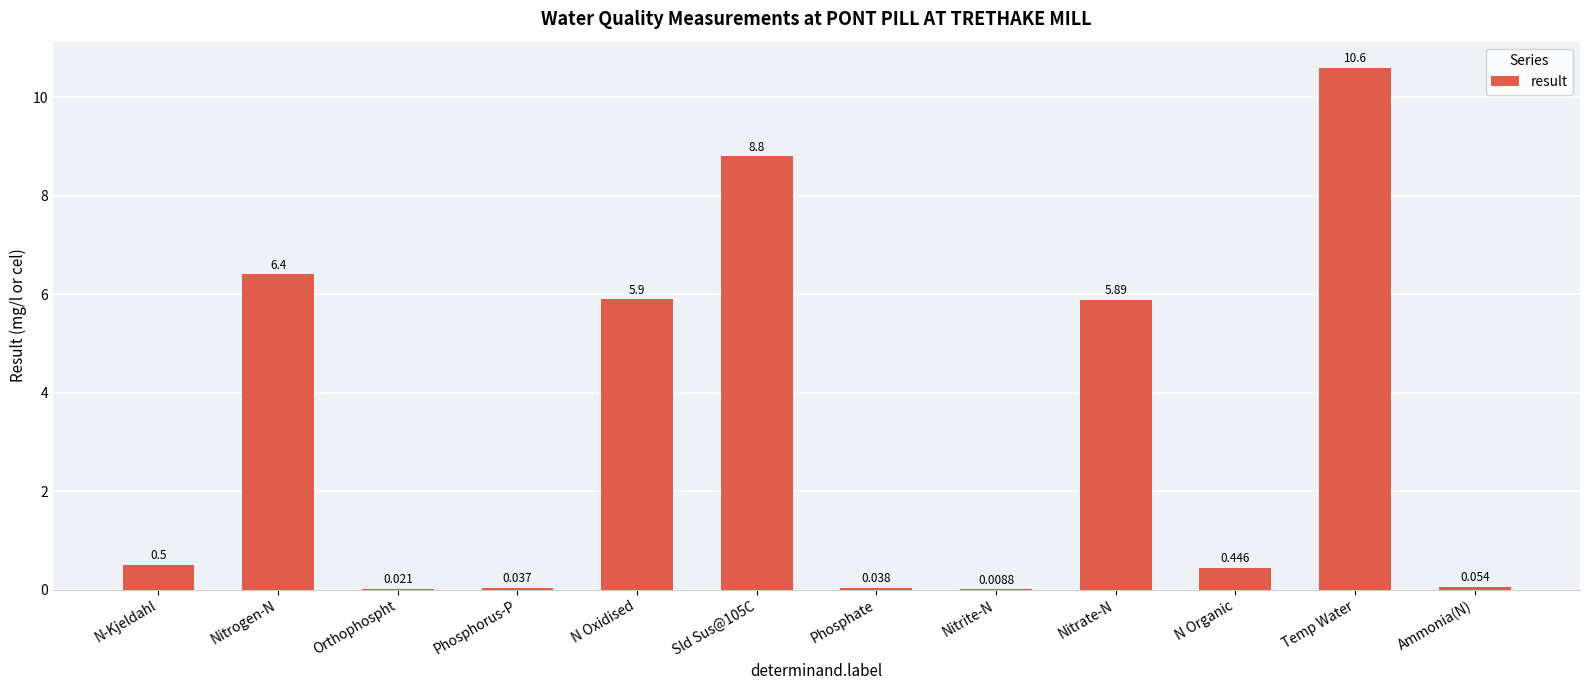

Which has a higher value, Nitrate-N or N-Kjeldahl?

Nitrate-N